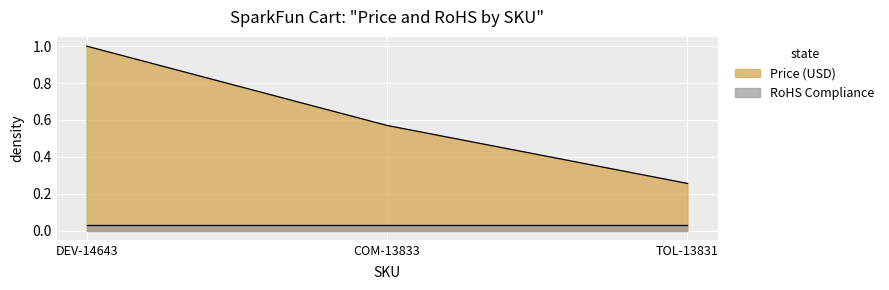

Between DEV-14643 and TOL-13831, which is larger?

DEV-14643